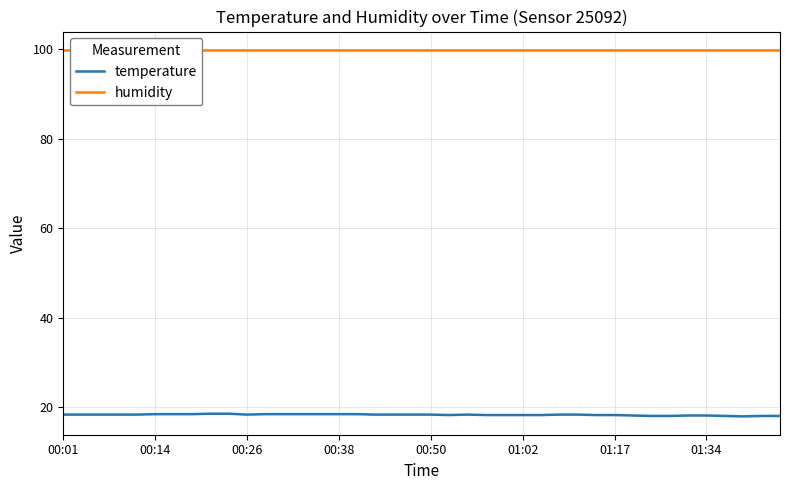

True or false: humidity and temperature cross at least once.

False